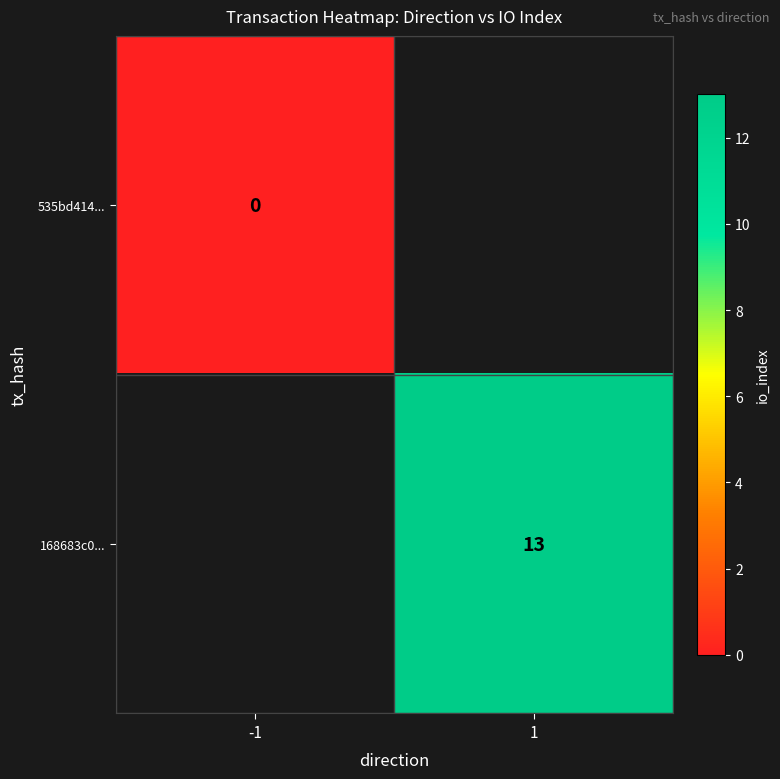

How many distinct data groups are displayed?

2